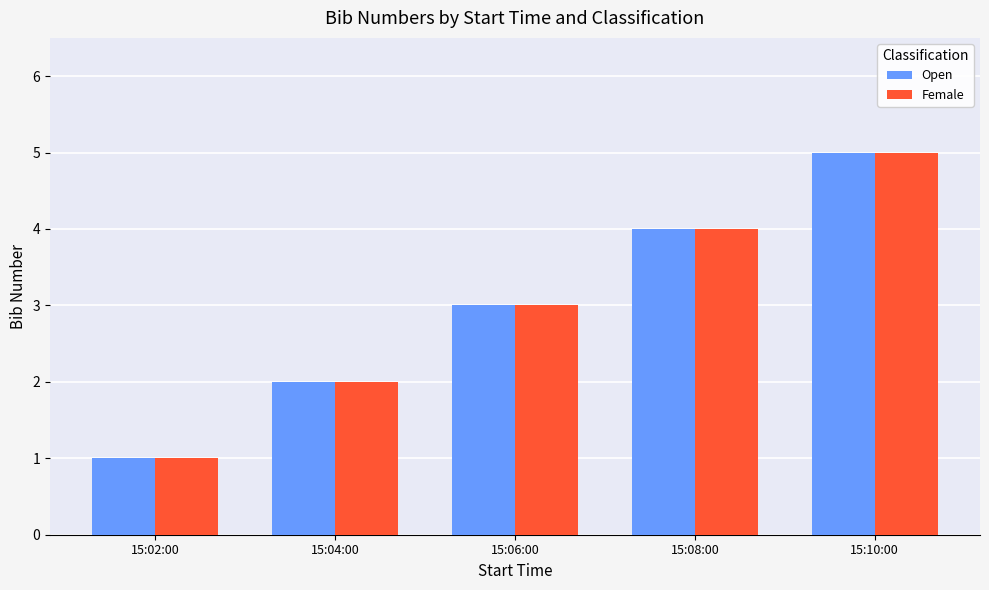

List the labels in order of Open value, smallest first.

15:02:00, 15:04:00, 15:06:00, 15:08:00, 15:10:00